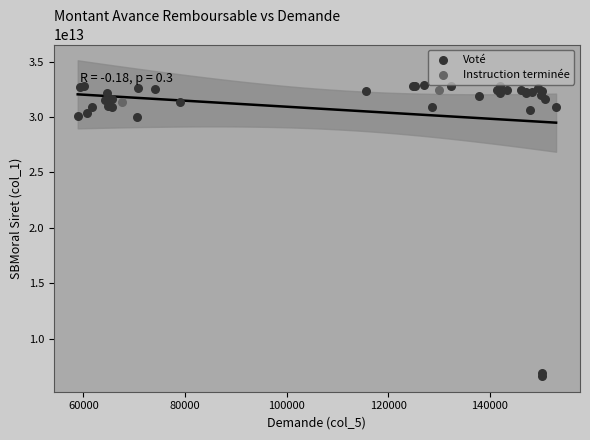

What are all the series names shown in the legend?

Voté, Instruction terminée